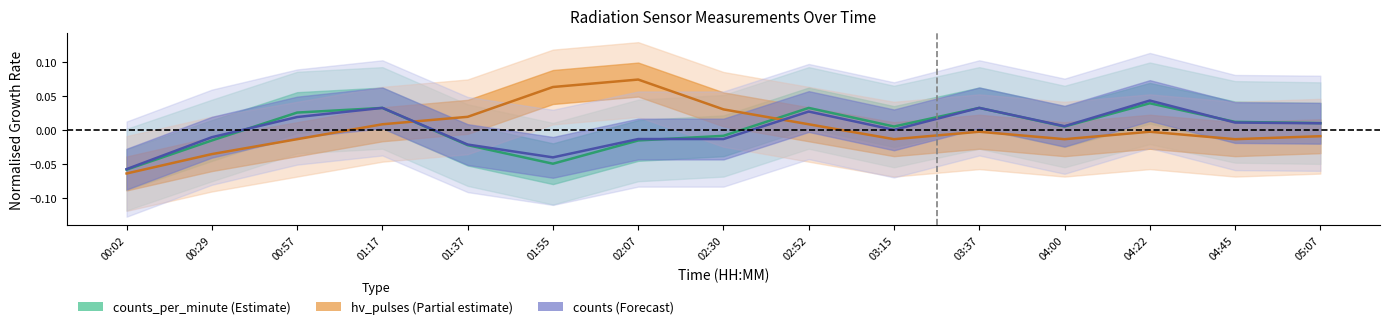

The value of hv_pulses (Partial estimate) at 02:52 is 0.0. True or false?

False